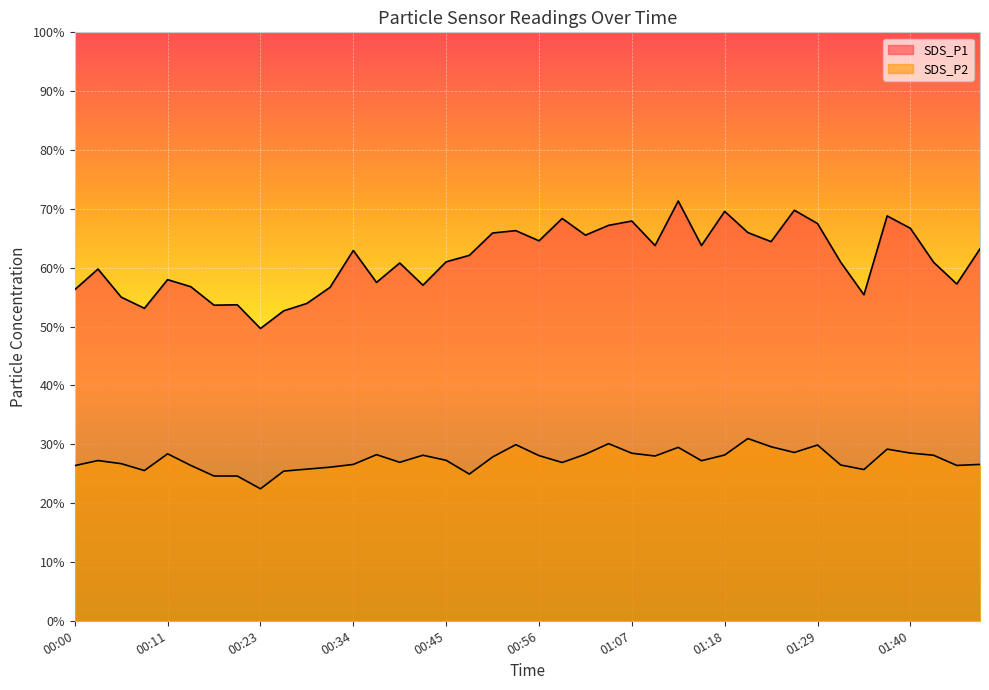

What are all the series names shown in the legend?

SDS_P1, SDS_P2